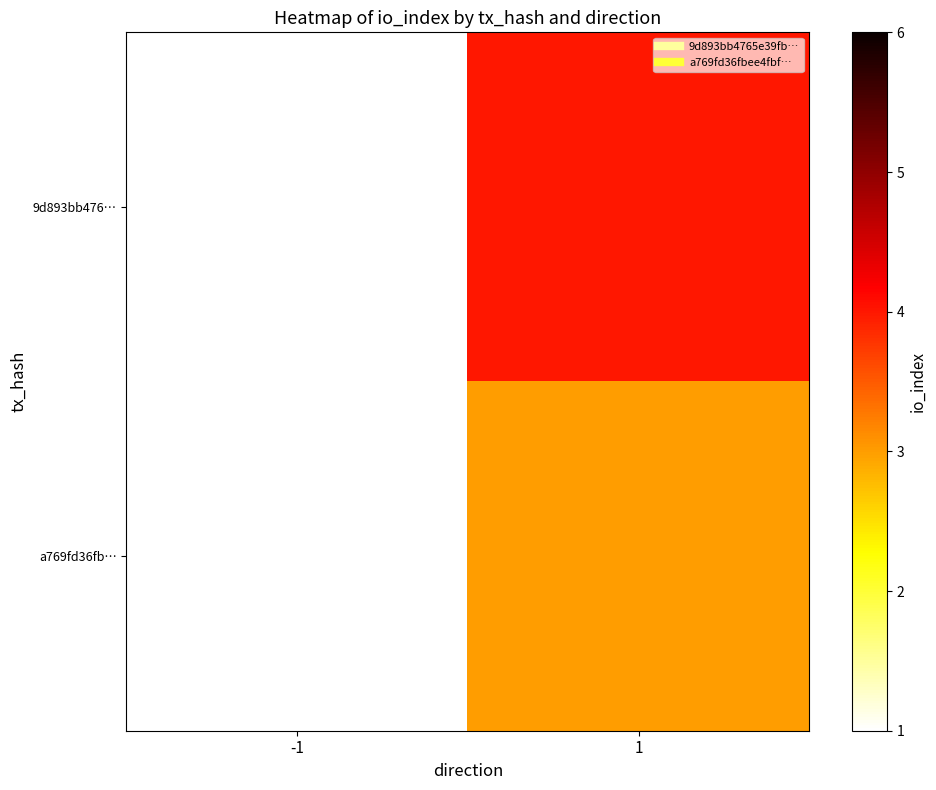

Which series has the largest total across all categories?

a769fd36fb…